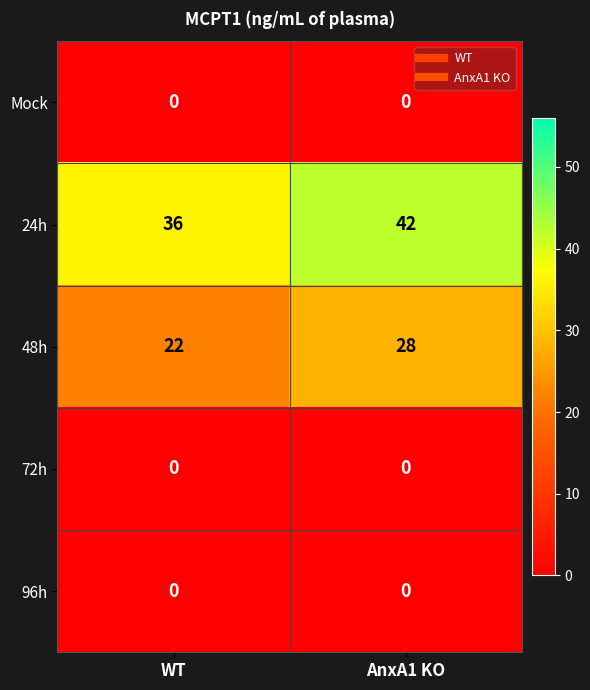

What is the spread (max minus min) of values at AnxA1 KO?

42